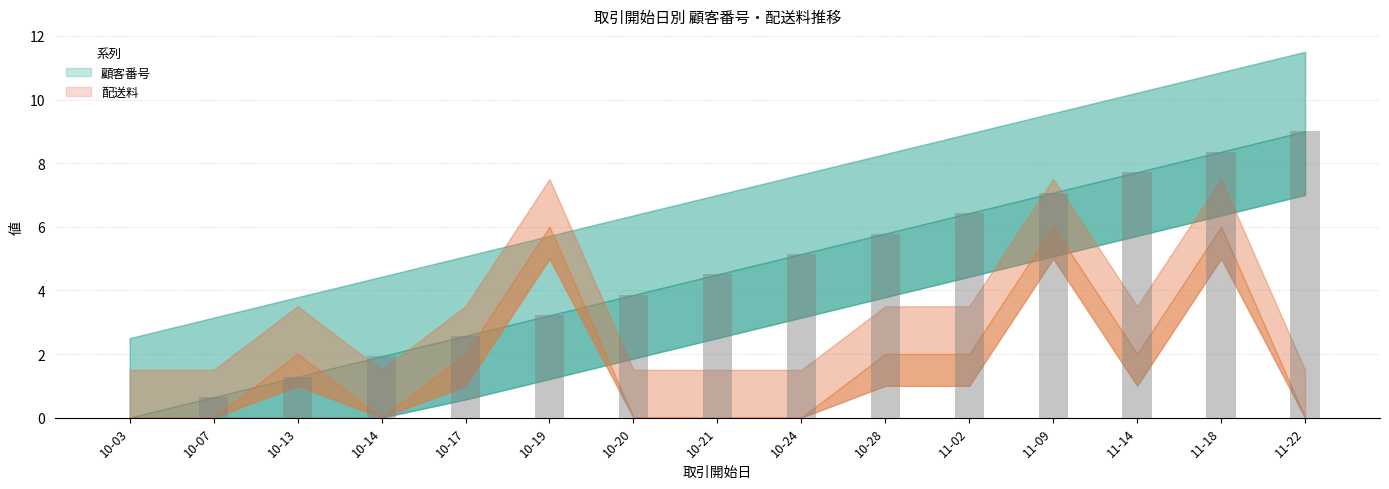

The chart shows a value of 10.9 at 11-18. True or false?

False